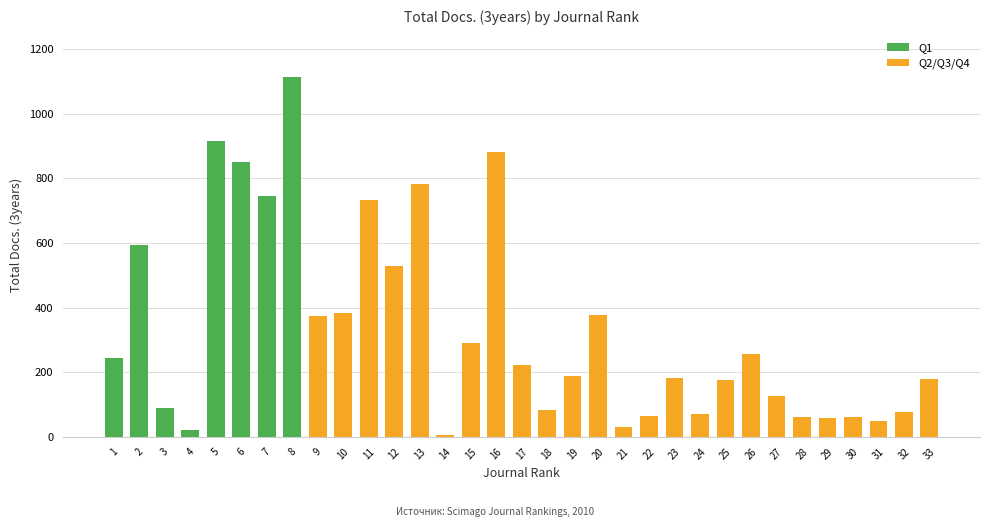

What is the sum of the values at 13 and 9?

1156